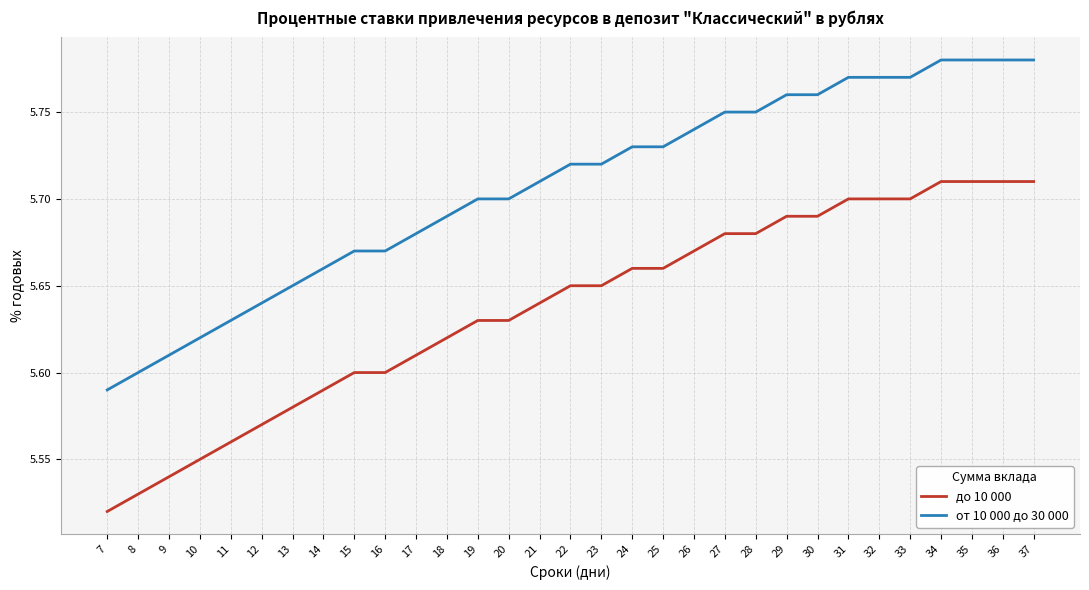

Which category has the lowest value across all series?

7